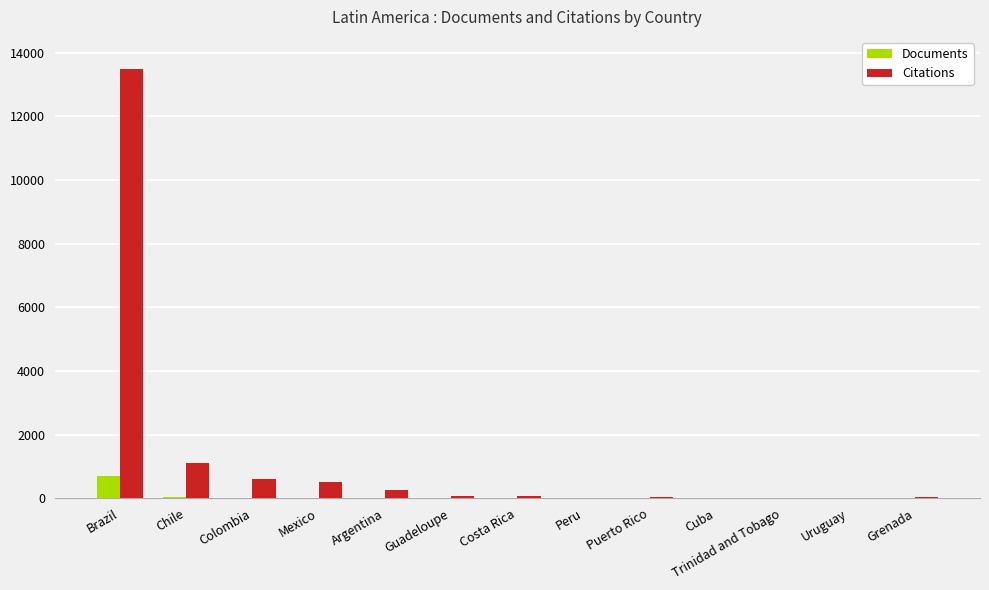

What is the greatest value displayed?

13500